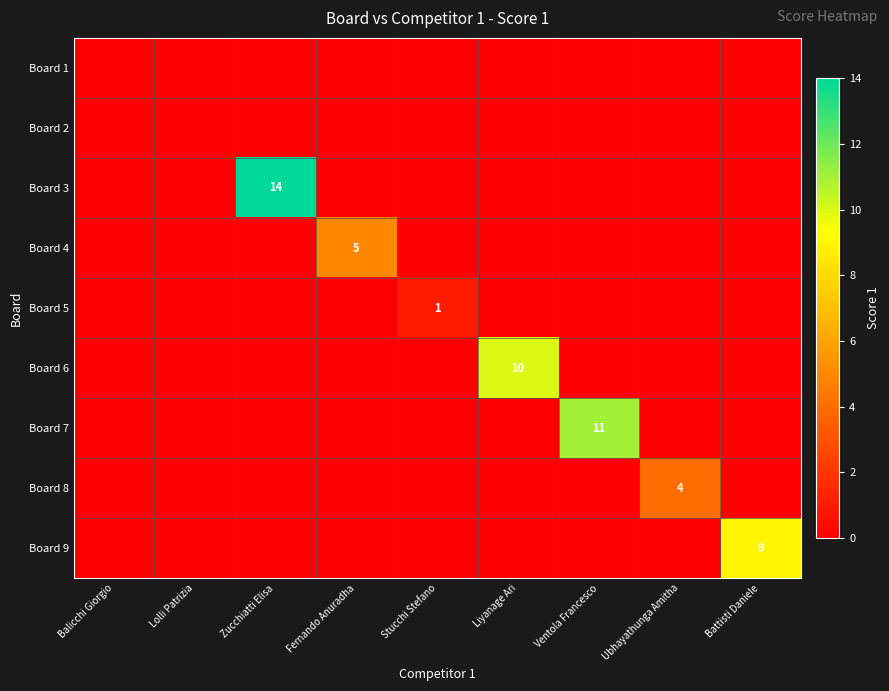

The value of Board 8 at Ubhayathunga Amitha is 6. True or false?

False